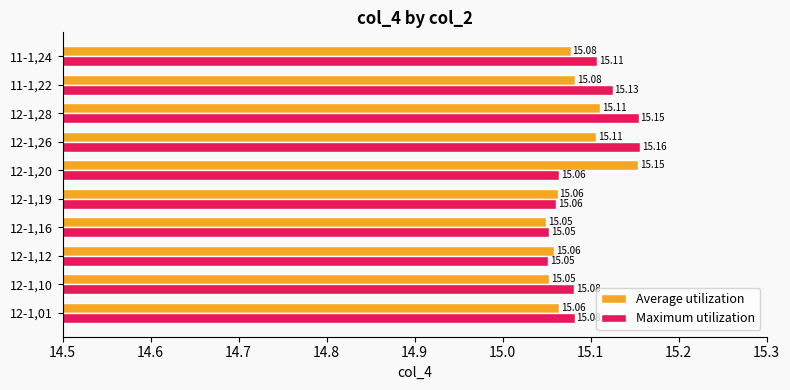

What is the average value of the Average utilization series?

15.1